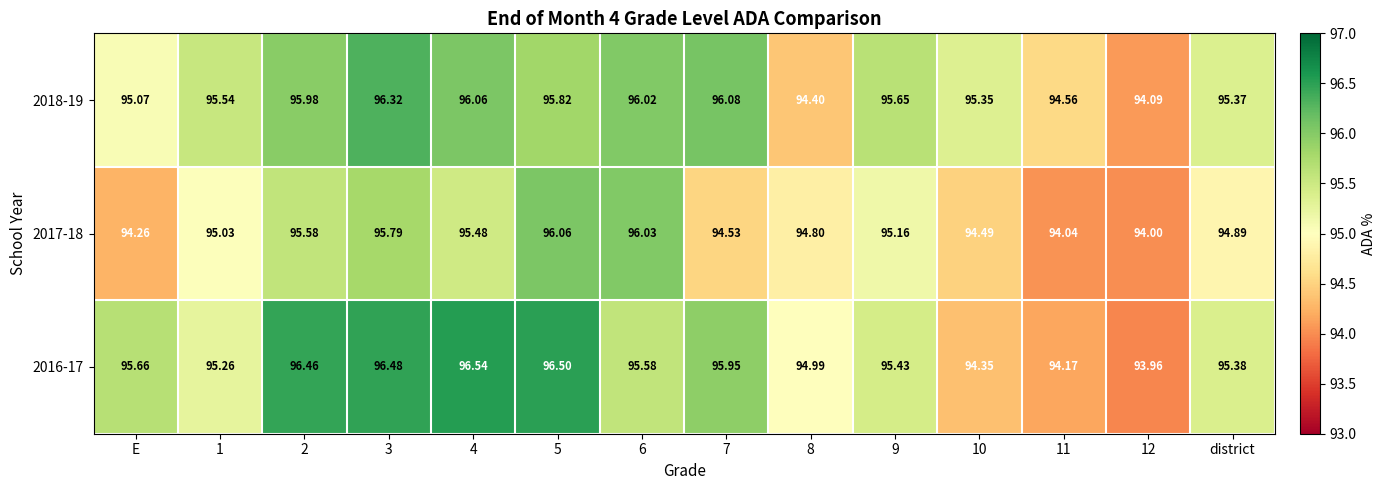

How many series are shown in this chart?

3